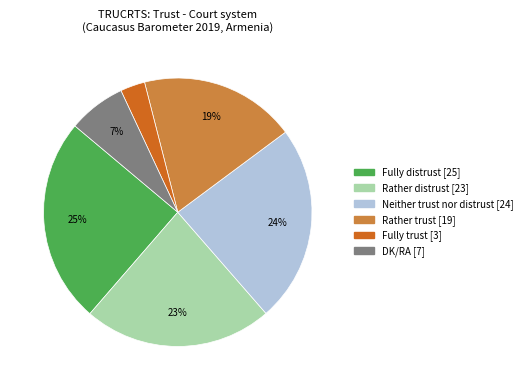

Is there any slice that represents more than half of the pie?

No